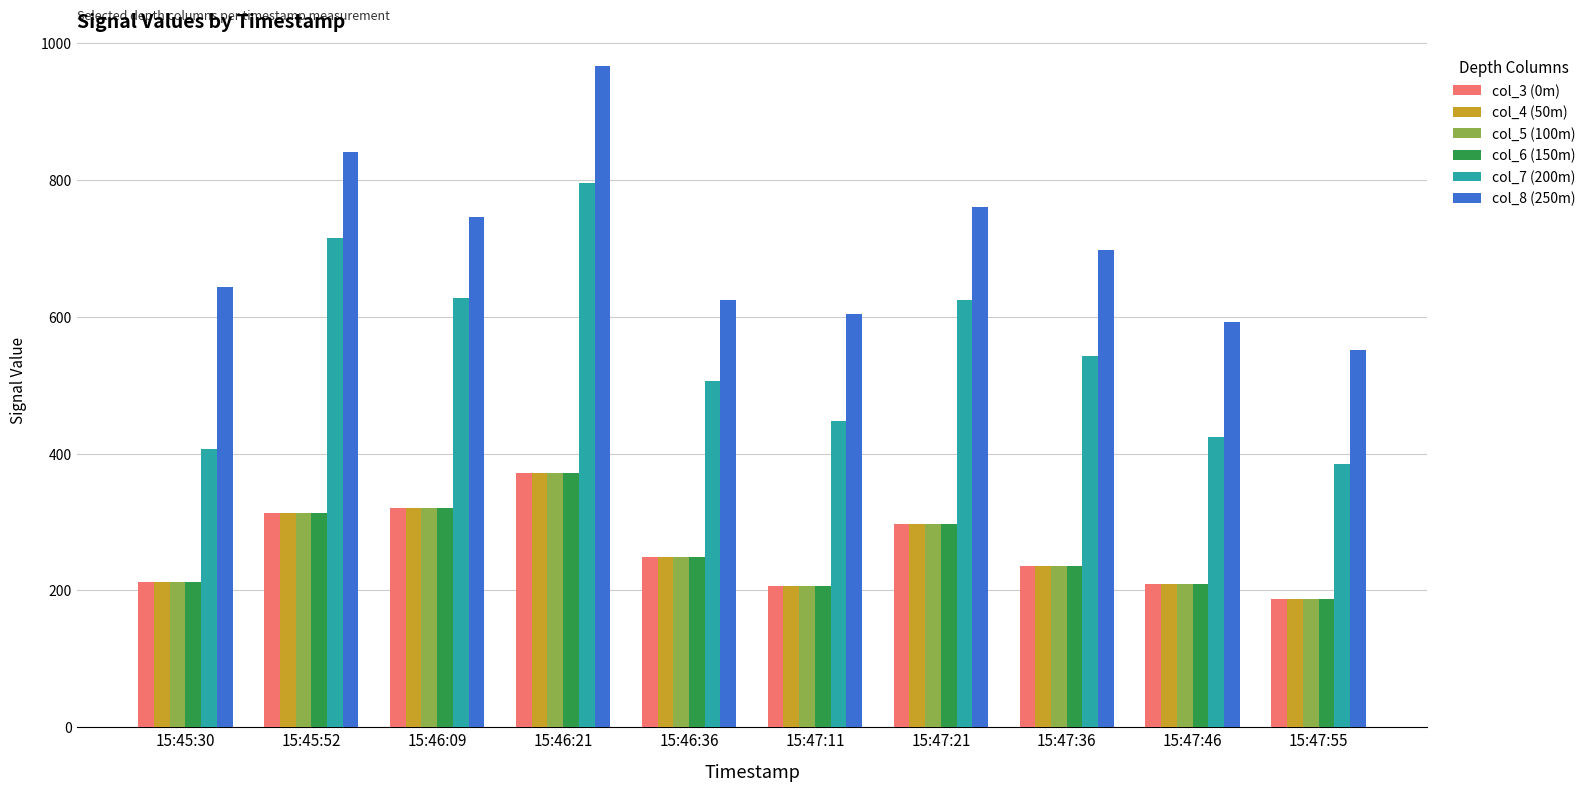

Where is col_3 (0m) nearest to the value 279?

15:47:21